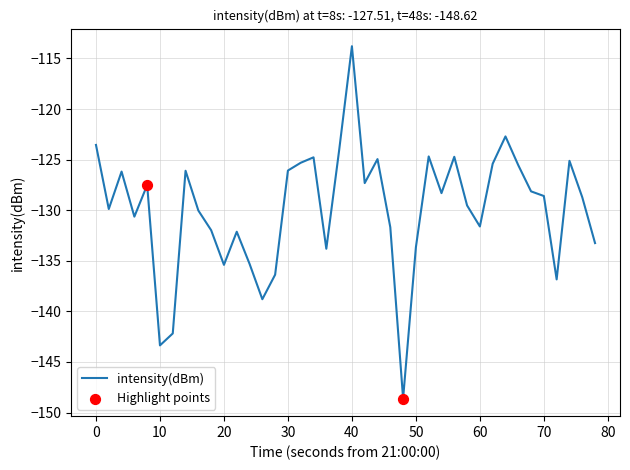

What is the minimum value shown in the chart?

-148.6